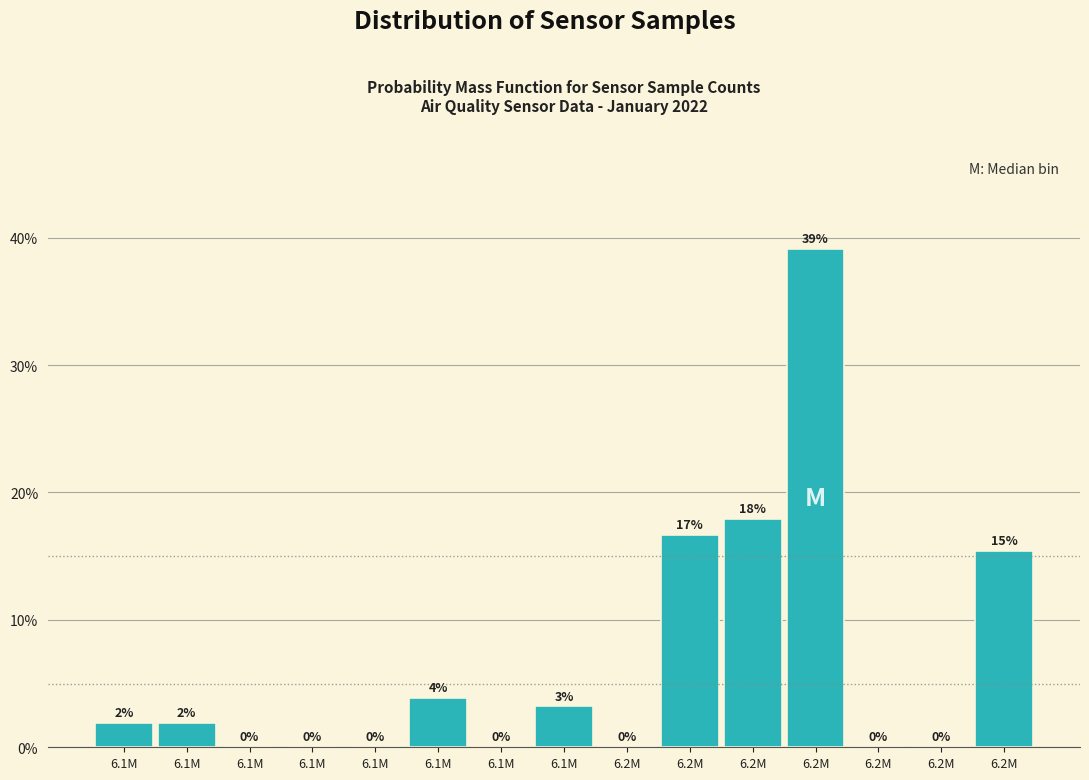

How many distinct data groups are displayed?

1